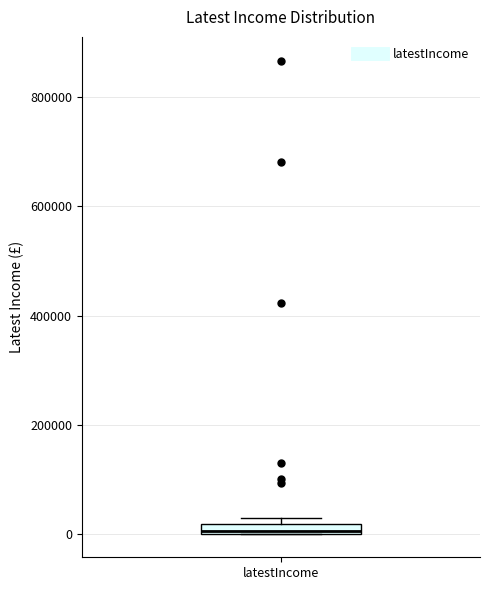

Where is the lower edge of the box for latestIncome on the y-axis? The values are not printed on the chart, so give them approximately, as read against the axis.

0